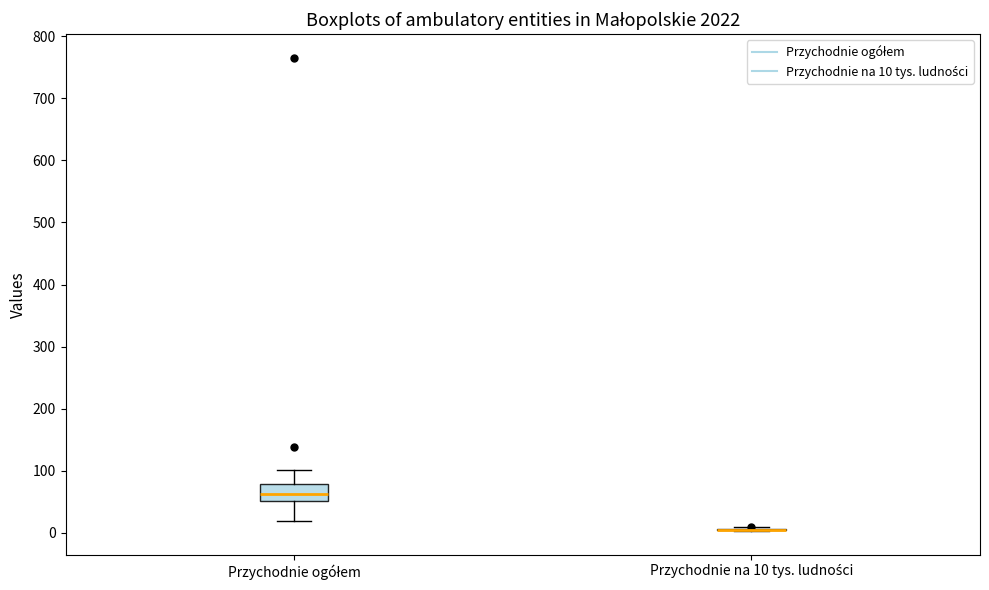

Reading left to right, read every box against the y-axis: the position of its median line, the range the box covers, and the ends of its whiskers. The values are not printed on the chart, so give them approximately, as read against the axis.

Przychodnie ogółem: median 60, box 50 to 80, whiskers 20 to 100
Przychodnie na 10 tys. ludności: box collapsed to a line at 10, whiskers 0 to 10